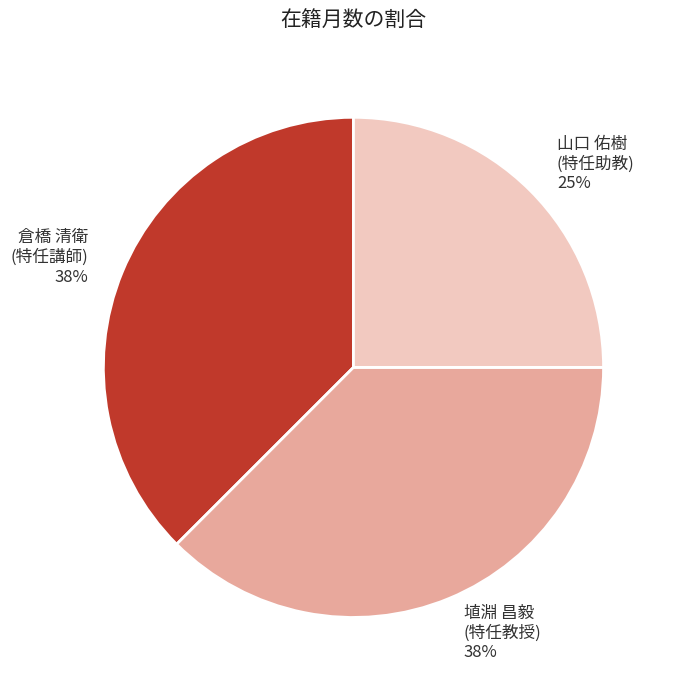

Which category has the smallest portion of the pie?

山口 佑樹 (特任助教)